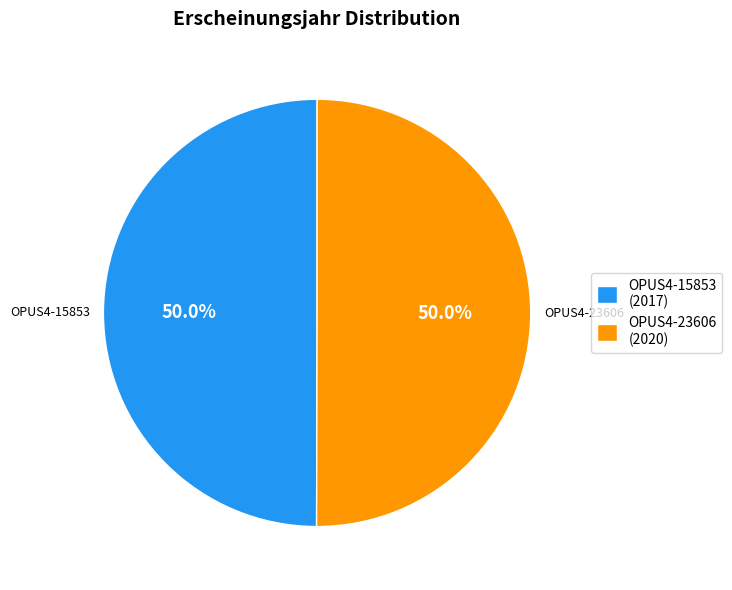

What is the ratio of the value at OPUS4-23606 (2020) to the value at OPUS4-15853 (2017)?

1.0